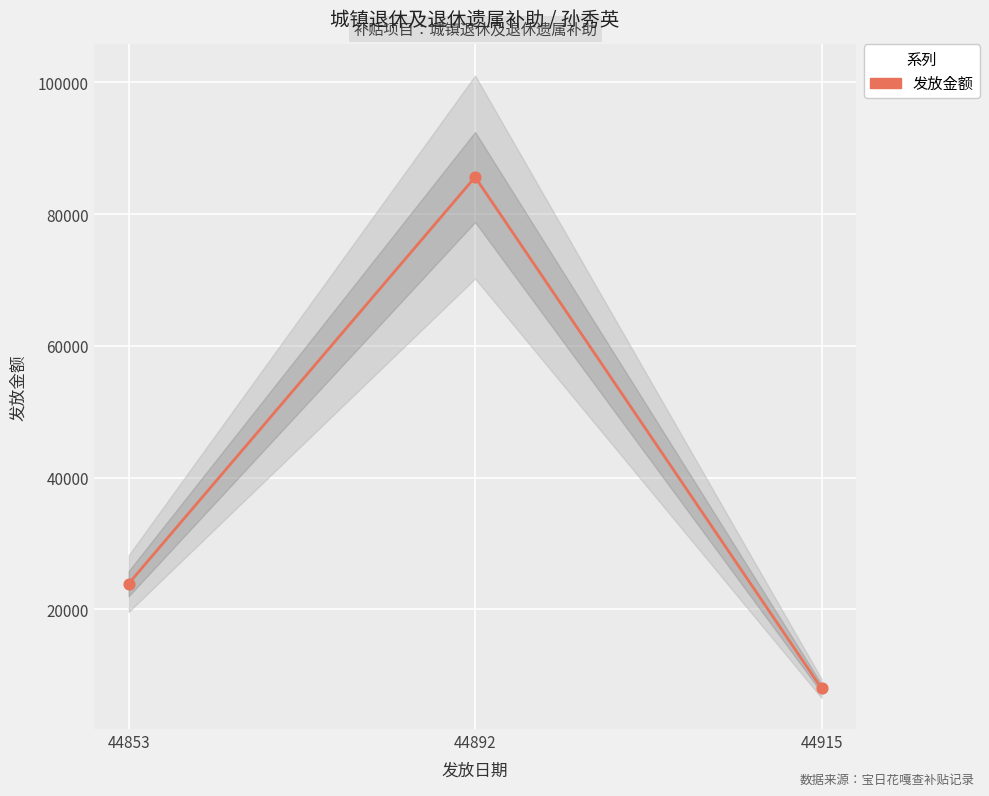

What Y value in the scatter plot is closest to 46797?

23881.5